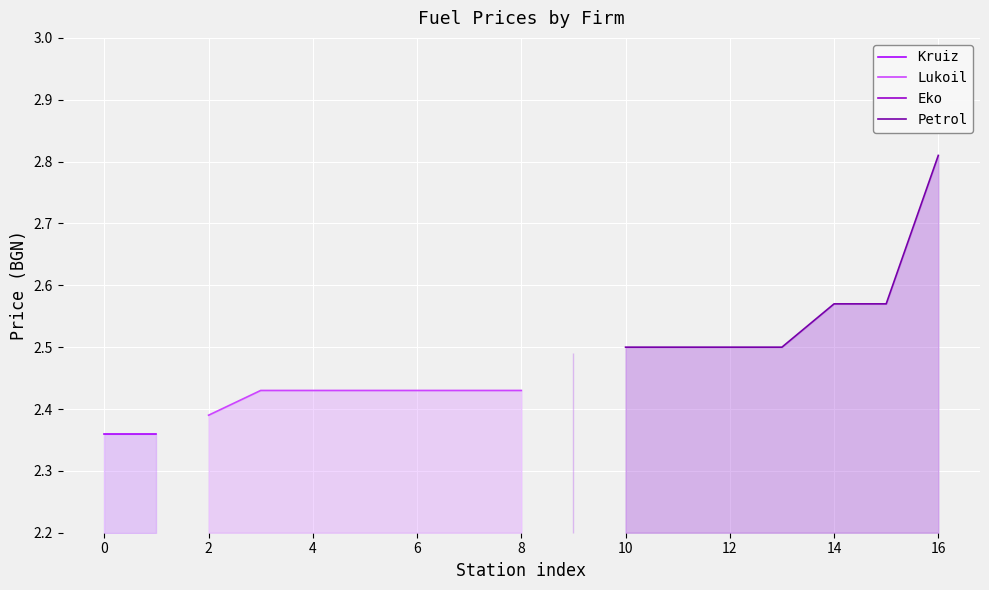

True or false: Lukoil and Petrol cross at least once.

False